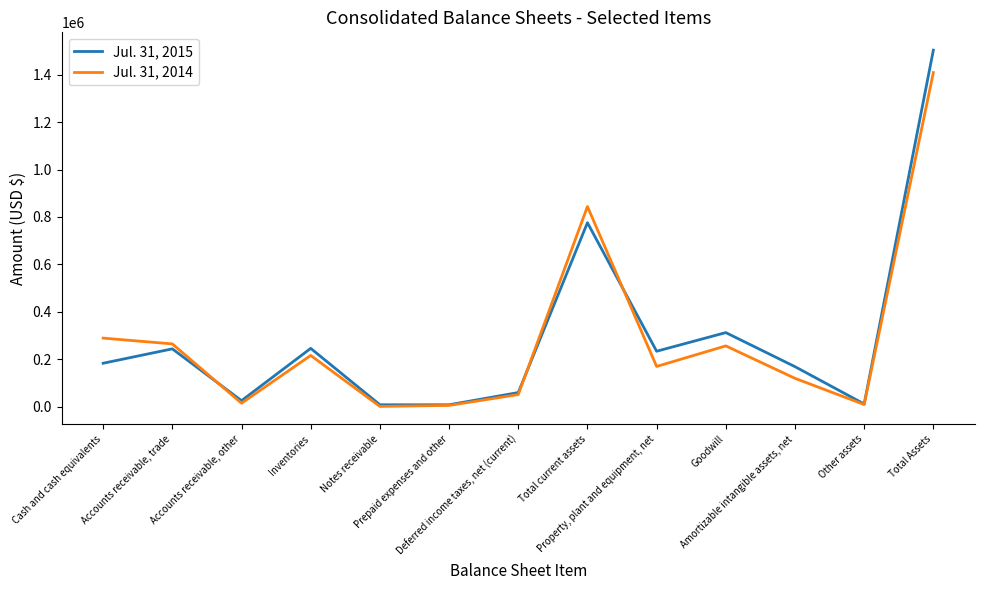

Rank the series by their maximum value, from lowest to highest.

Jul. 31, 2014, Jul. 31, 2015